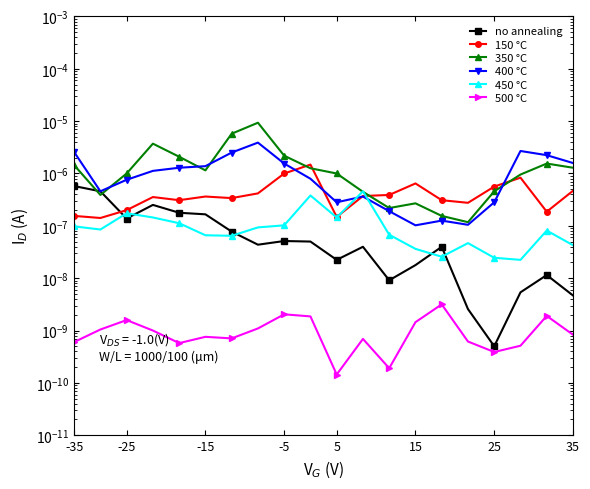

Between -35 and 35, which is larger?

-35